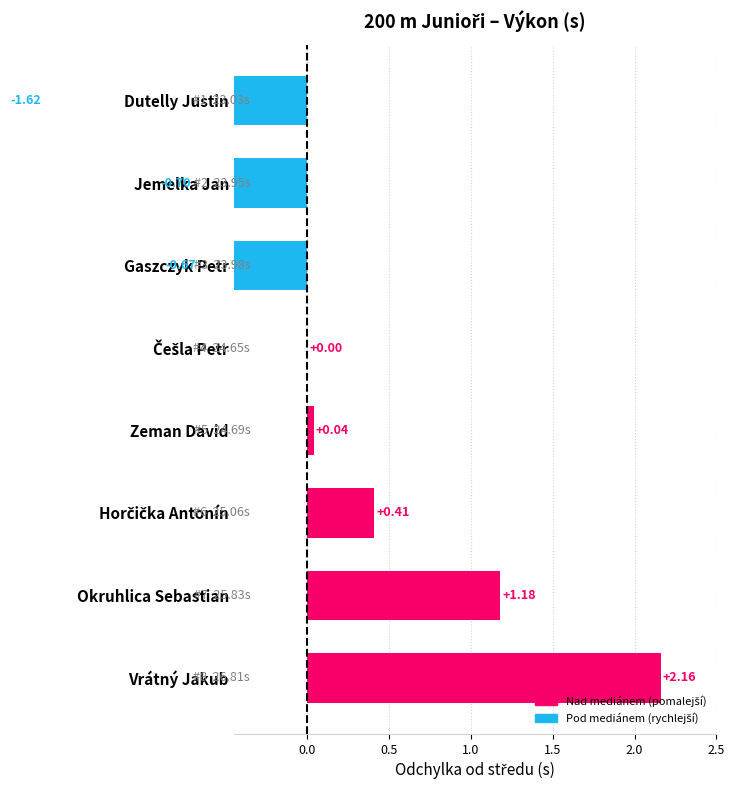

Which has a higher value, Zeman David or Okruhlica Sebastian?

Okruhlica Sebastian